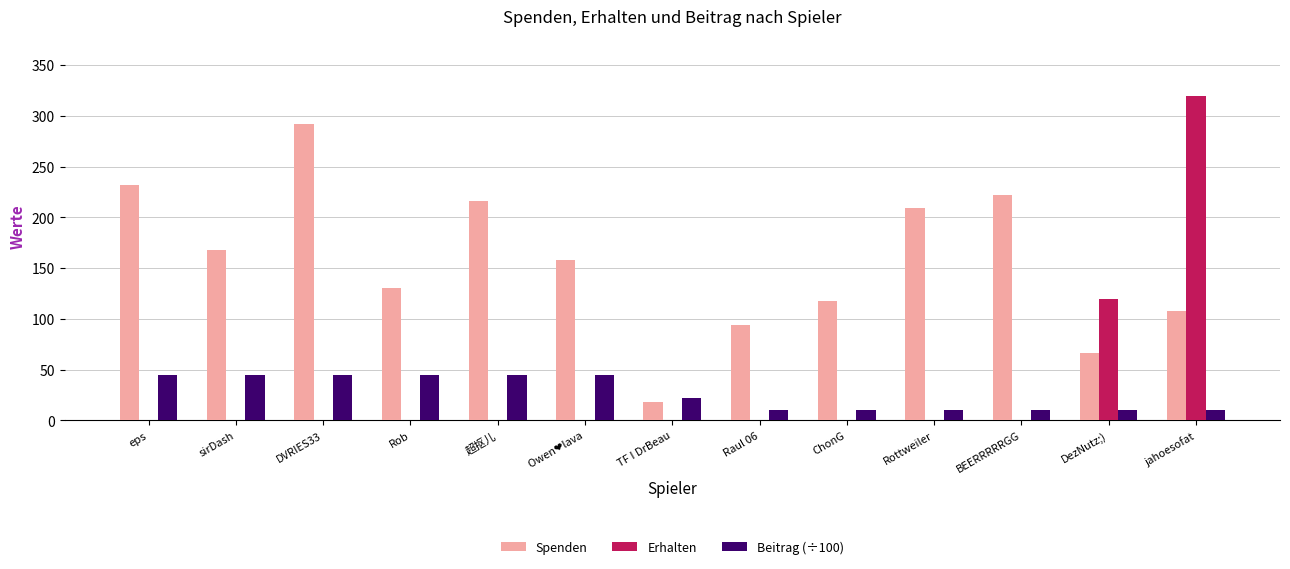

What is the greatest value displayed?

320.0